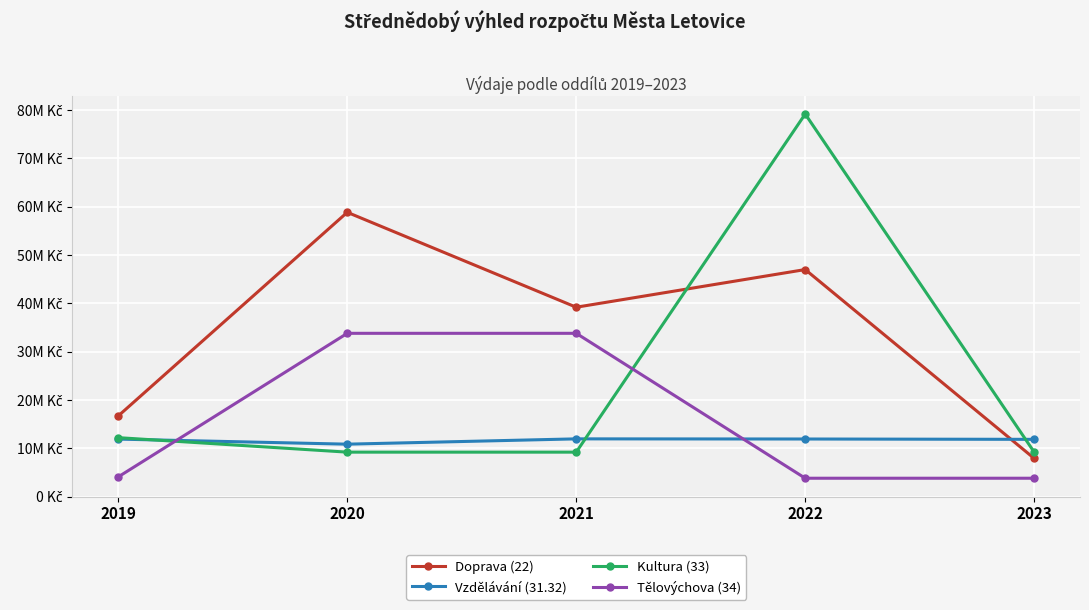

True or false: Tělovýchova (34) and Doprava (22) cross at least once.

False